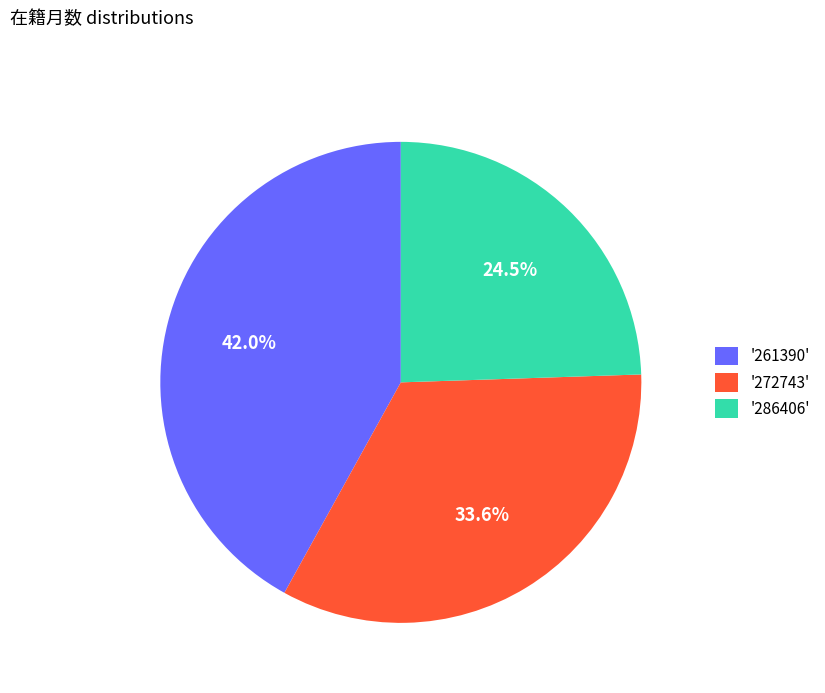

Approximately how many times larger is the value at '272743' compared to '286406'?

1.4